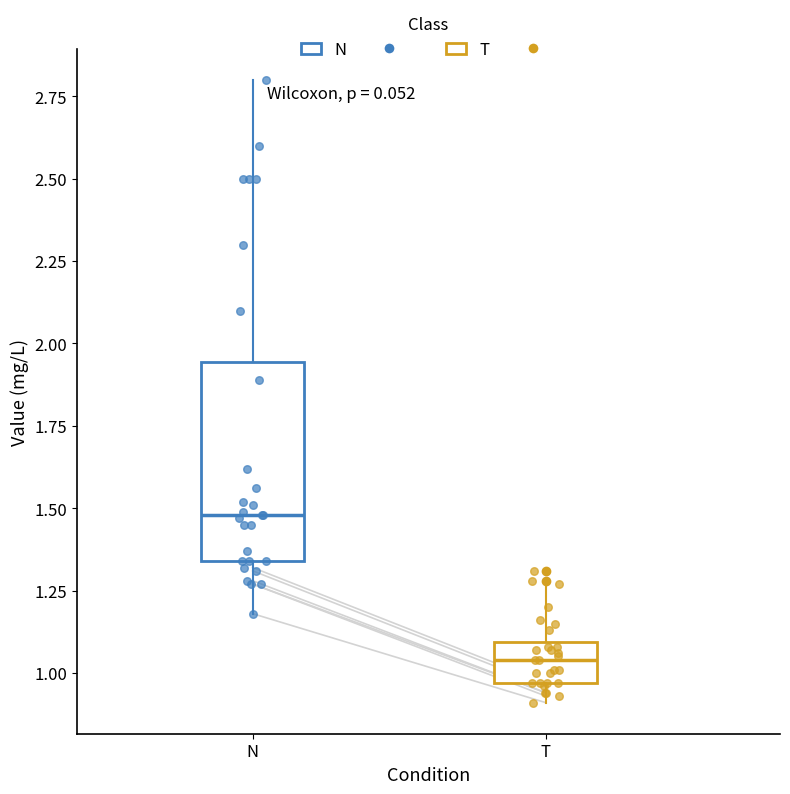

Reading left to right, read every box against the y-axis: the position of its median line, the range the box covers, and the ends of its whiskers. The values are not printed on the chart, so give them approximately, as read against the axis.

N: median 1.50, box 1.35 to 1.95, whiskers 1.20 to 2.80
T: median 1.05, box 0.95 to 1.10, whiskers 0.90 to 1.25